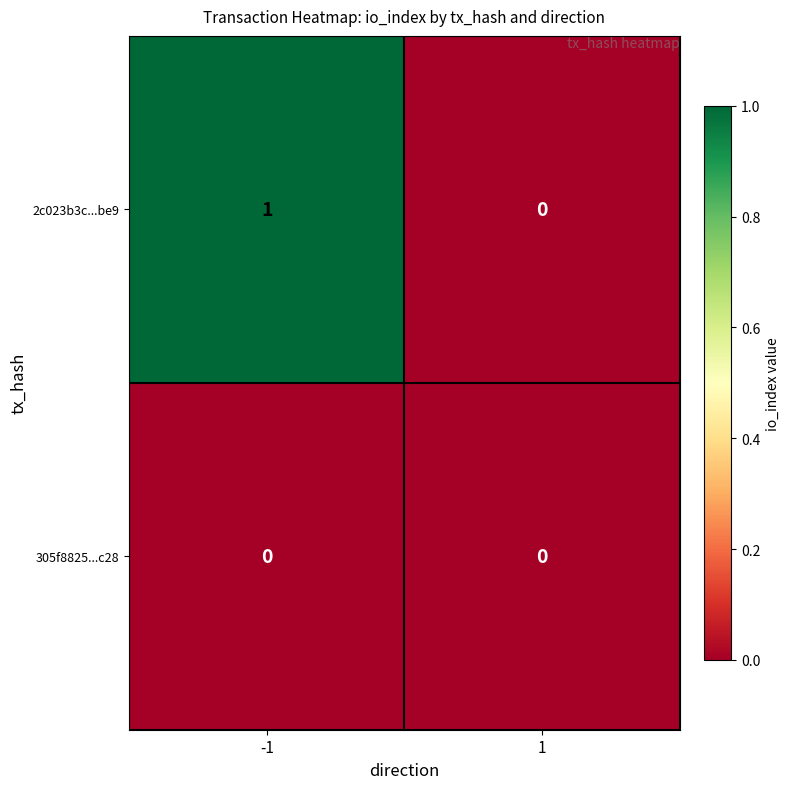

List the labels in order of 2c023b3c...be9 value, largest first.

-1, 1